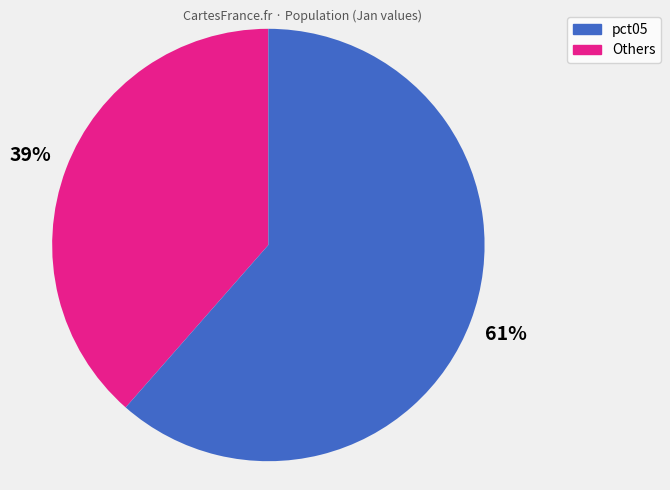

Does any single category account for the majority?

Yes